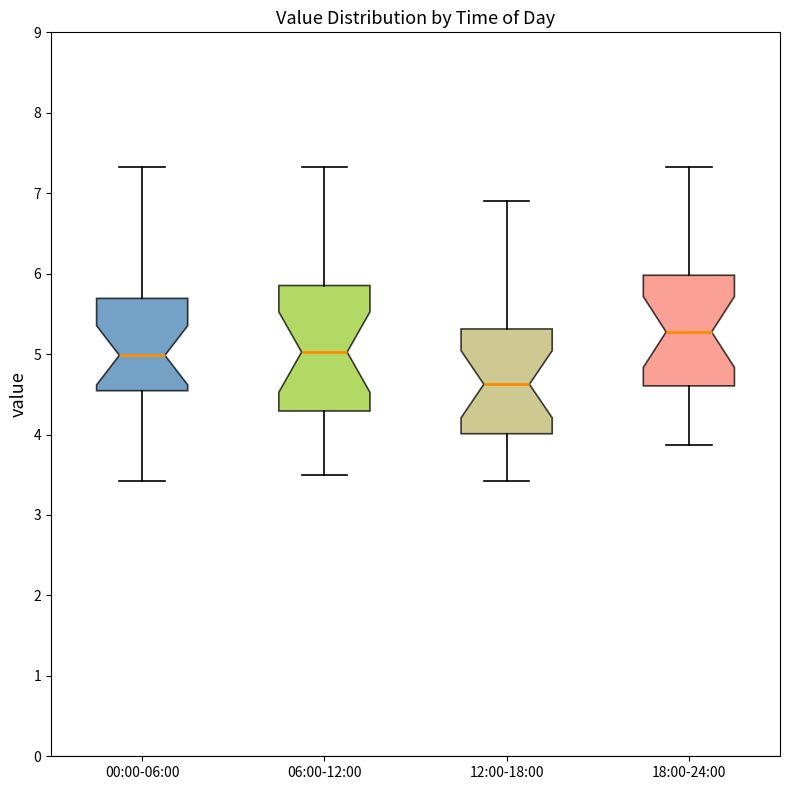

Which box is the tallest, from its lower edge to its upper edge?

06:00-12:00